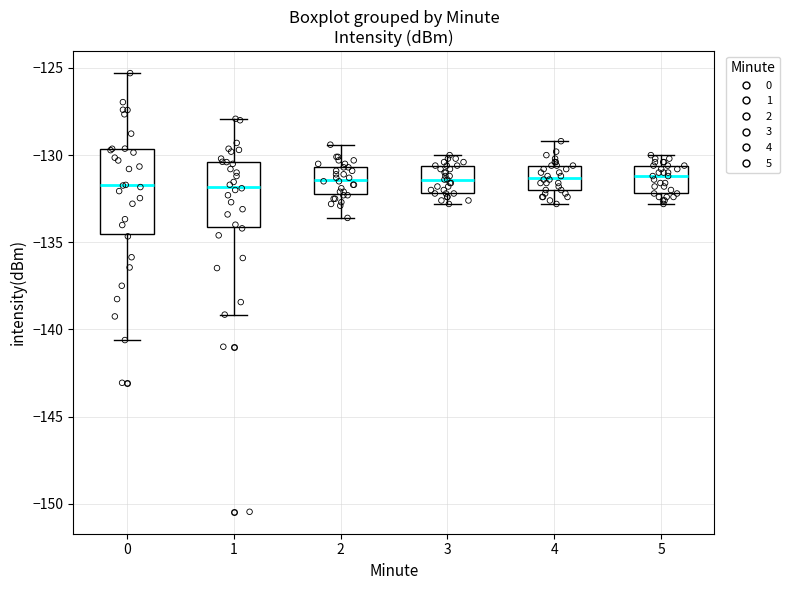

Comparing the boxes themselves (not the whiskers), which one is the tallest?

0